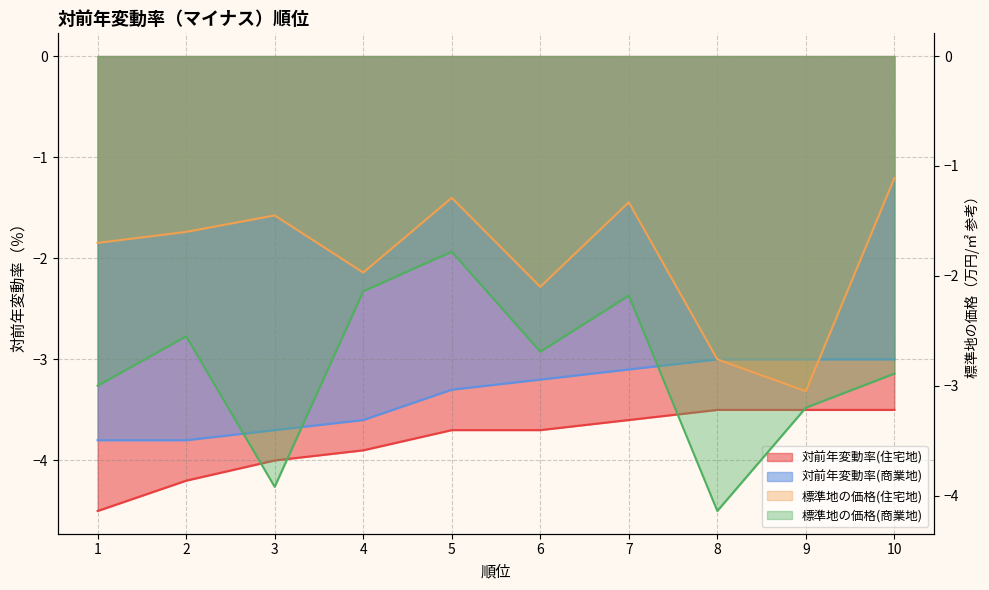

At which category does the chart reach its minimum across all series?

1